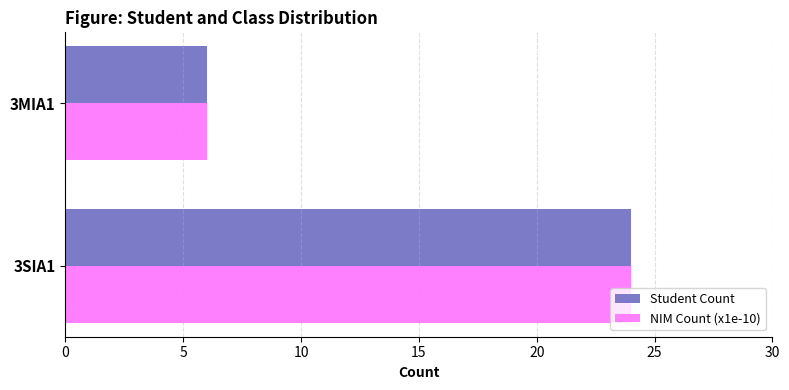

What is the total value across all series at 3SIA1?

48